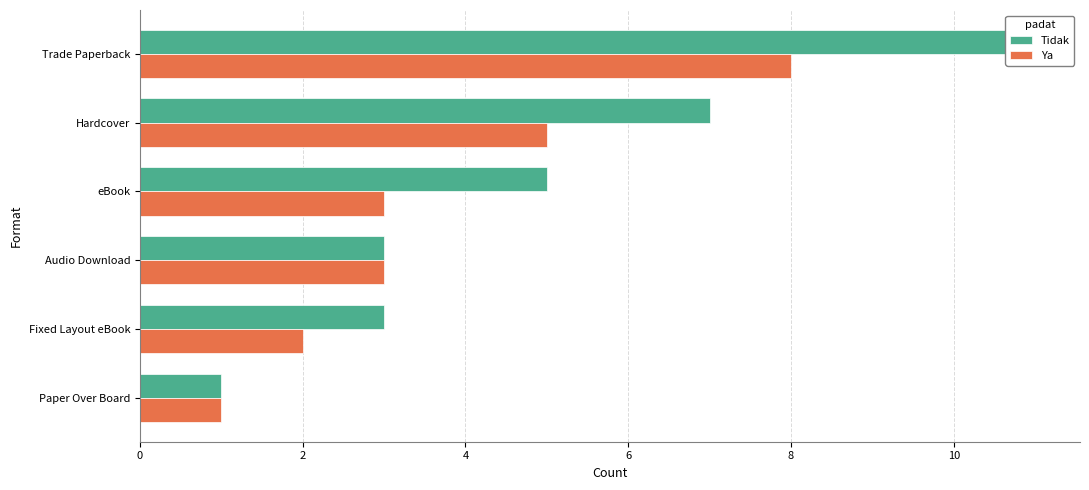

The value of Ya at Audio Download is 4. True or false?

False